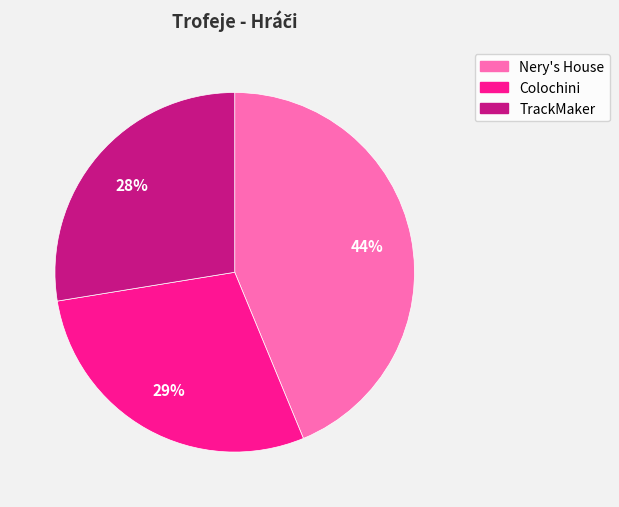

Is there any slice that represents more than half of the pie?

No